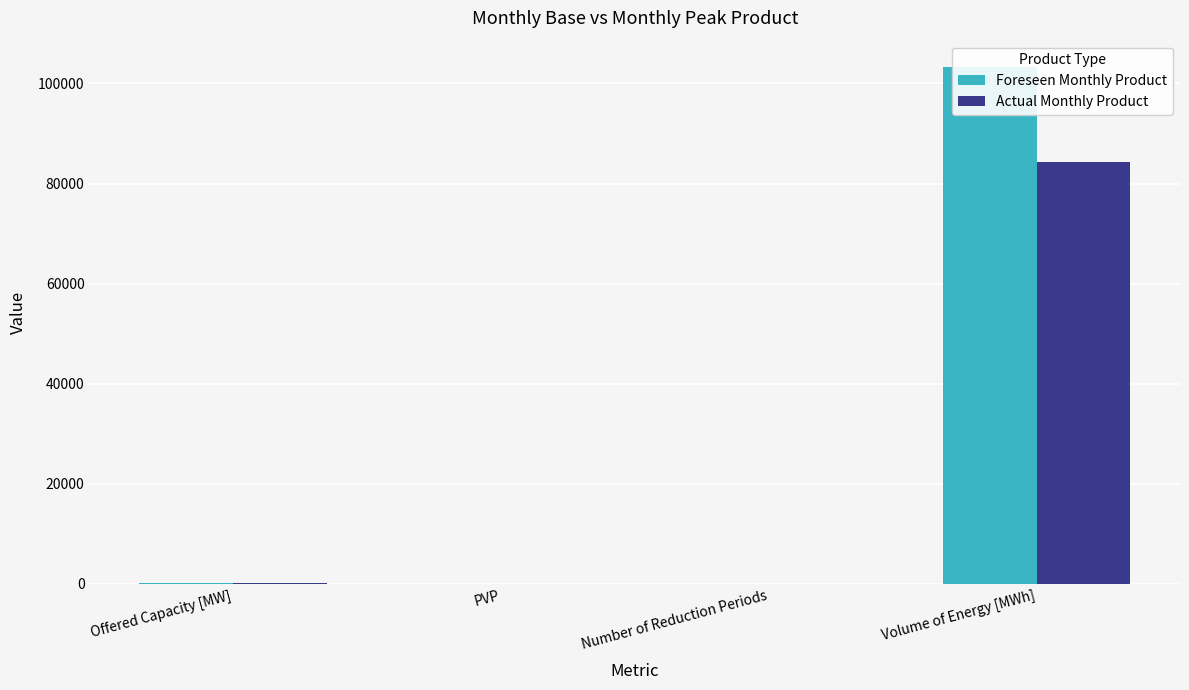

True or false: Foreseen Monthly Product has a value of 0.9 at Number of Reduction Periods.

False